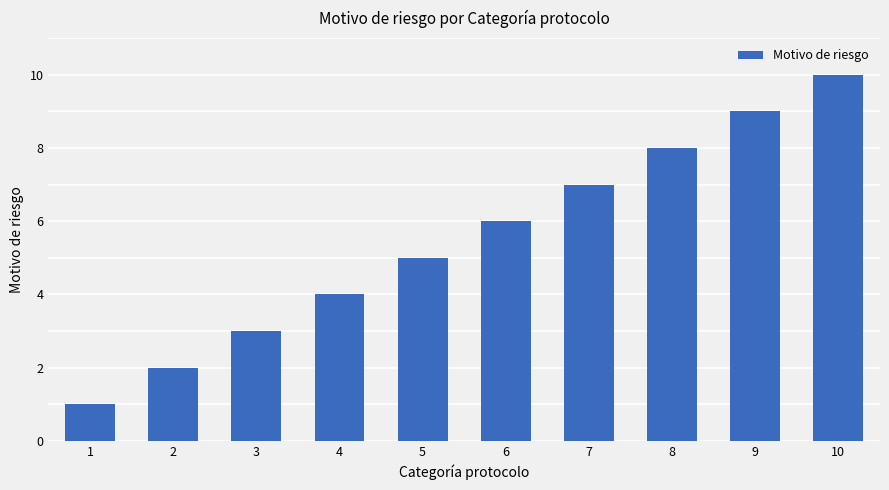

Is it true that the value at 2 is 2?

True